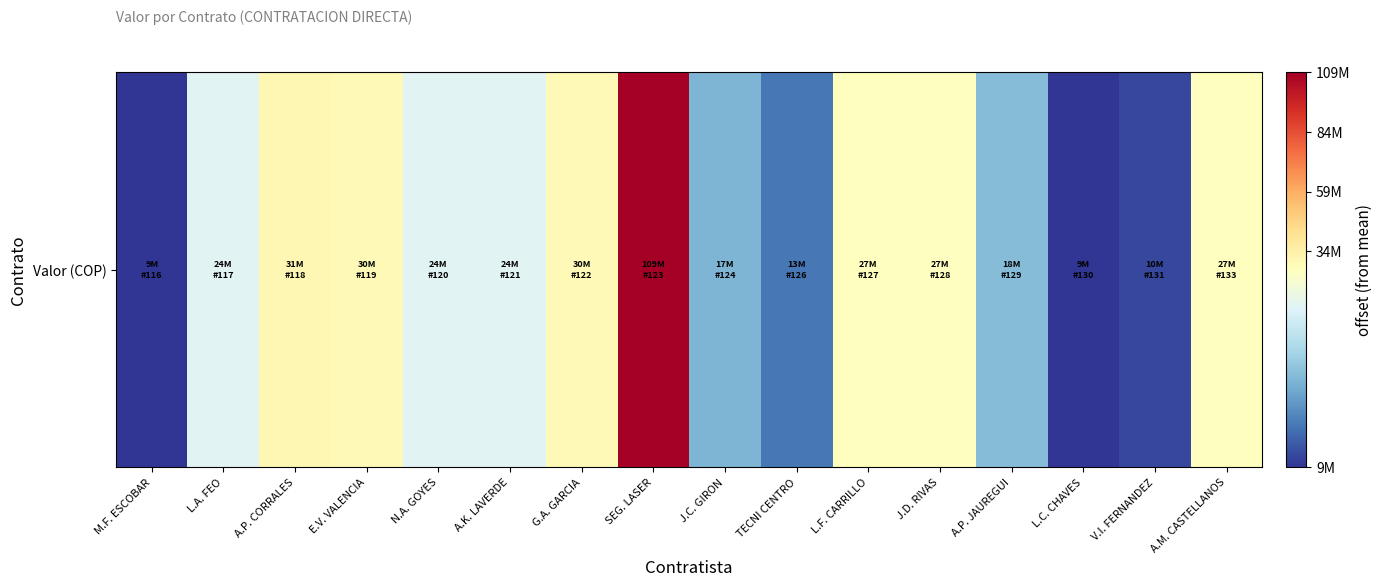

Where is the data nearest to the value 32429290?

A.P. CORRALES